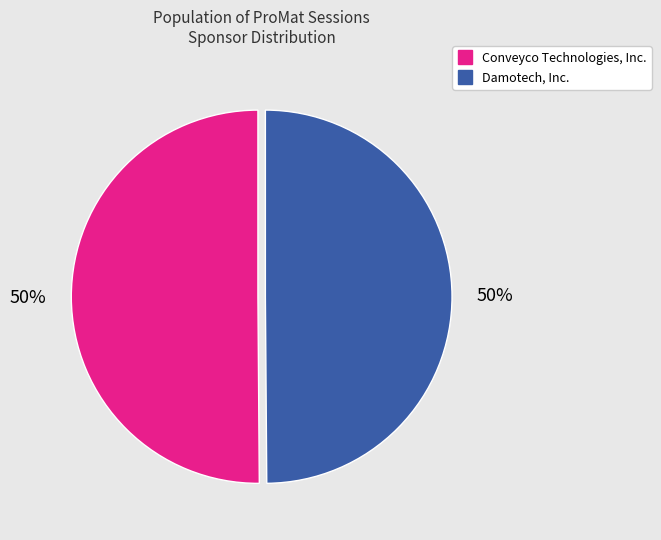

To the nearest percent, what percentage of the pie is Conveyco Technologies, Inc.?

50%